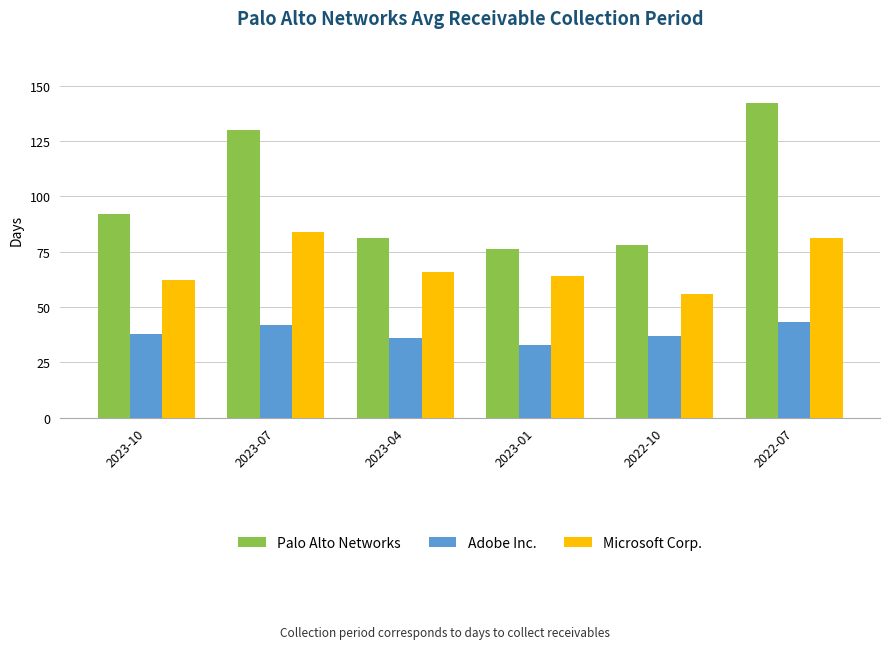

Where is Palo Alto Networks nearest to the value 109?

2023-10